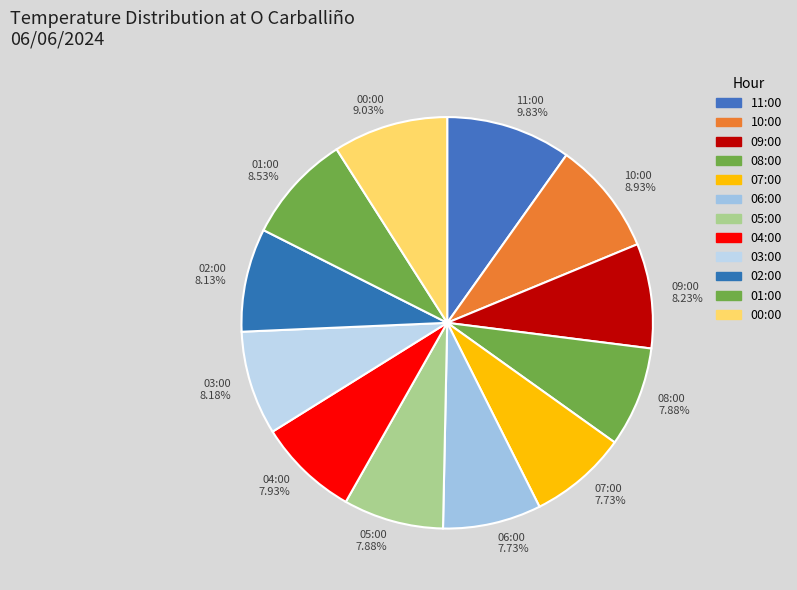

Does any single category account for the majority?

No